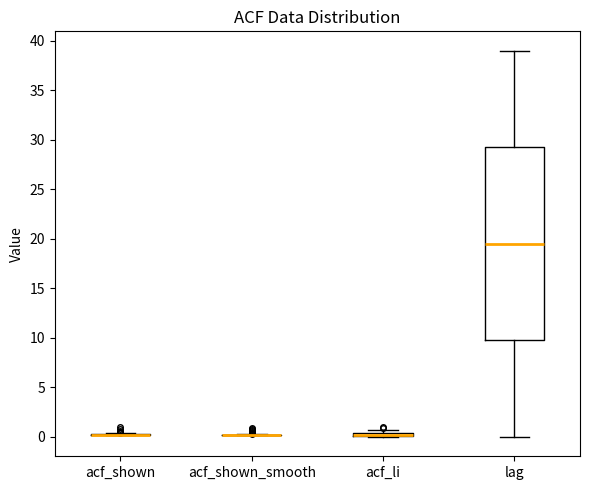

Where does the lower whisker of the box for lag end on the y-axis? The values are not printed on the chart, so give them approximately, as read against the axis.

0.0